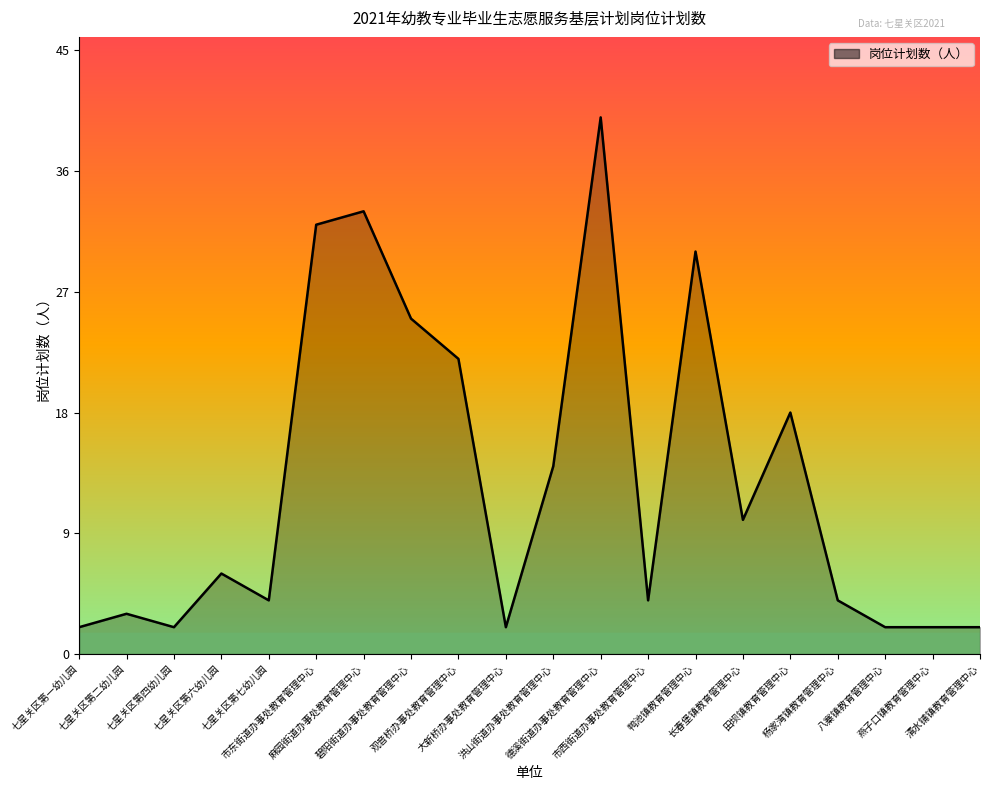

What is the ratio of the value at 杨家湾镇教育管理中心 to the value at 八寨镇教育管理中心?

2.0